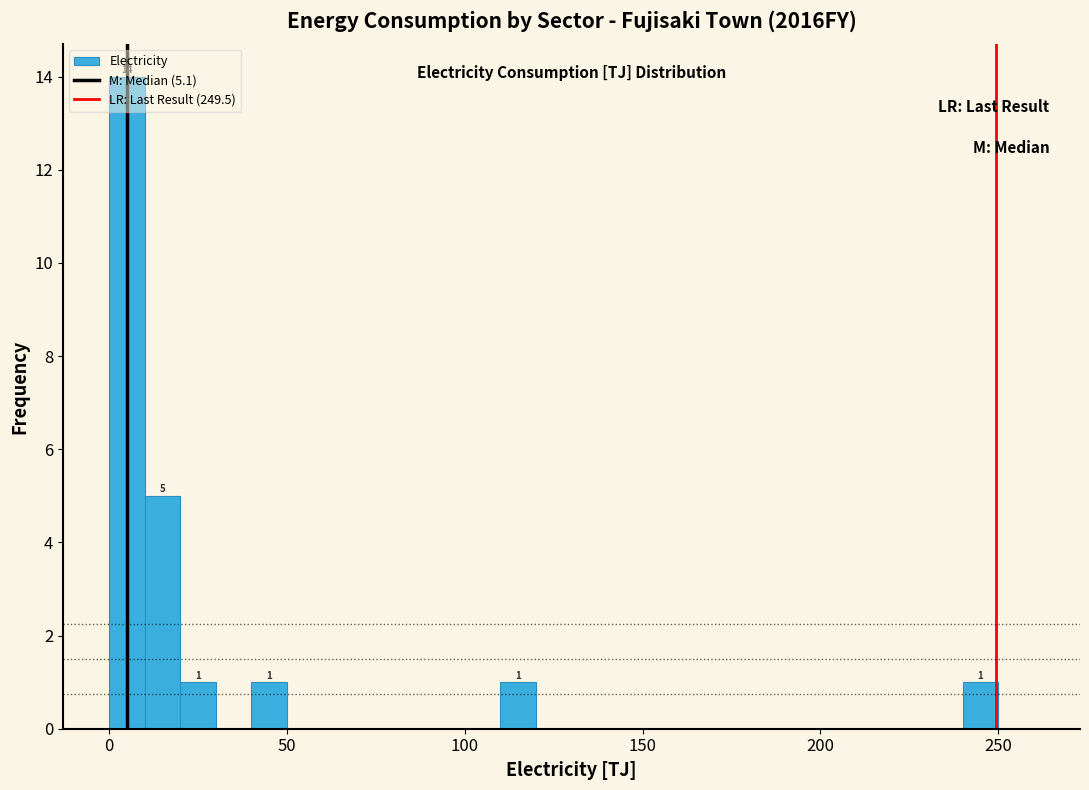

Read against the x-axis, roughly where is the centre of the tallest bar?

5